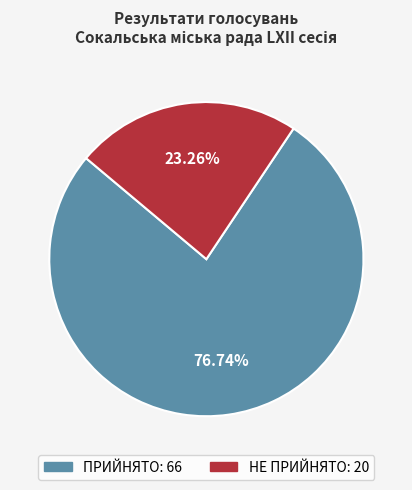

Rank the categories by value from lowest to highest.

НЕ ПРИЙНЯТО, ПРИЙНЯТО